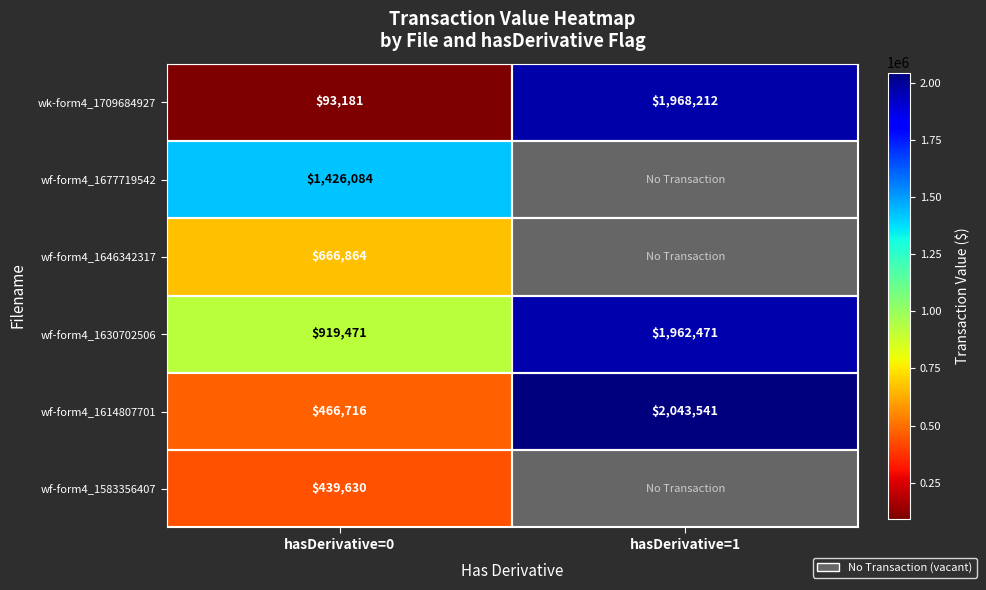

Rank the series at hasDerivative=0 from lowest to highest value.

wk-form4_1709684927, wf-form4_1583356407, wf-form4_1614807701, wf-form4_1646342317, wf-form4_1630702506, wf-form4_1677719542